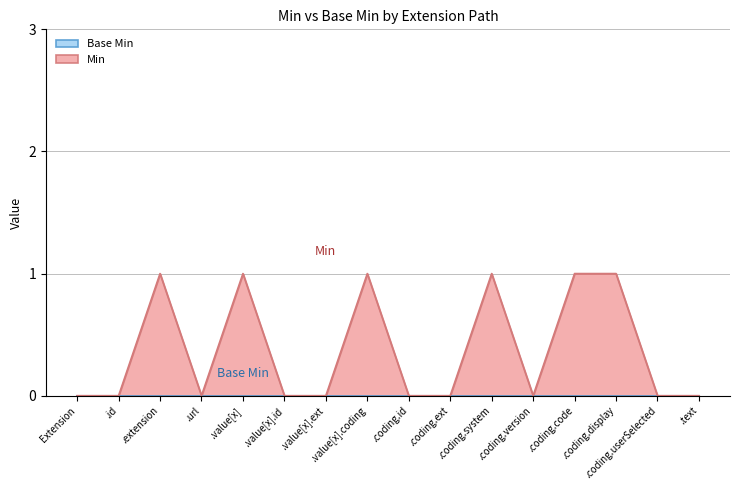

True or false: the data shows 1 at .value[x].coding.

True